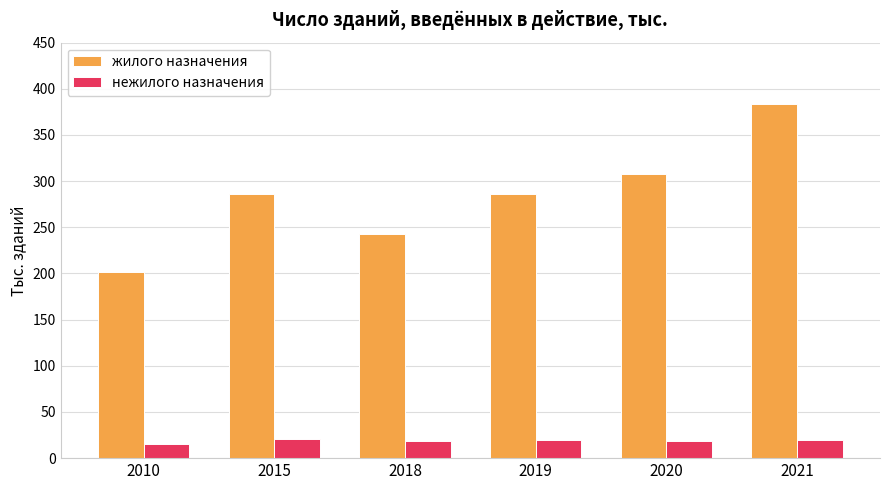

What is the spread (max minus min) of values at 2020?

289.3